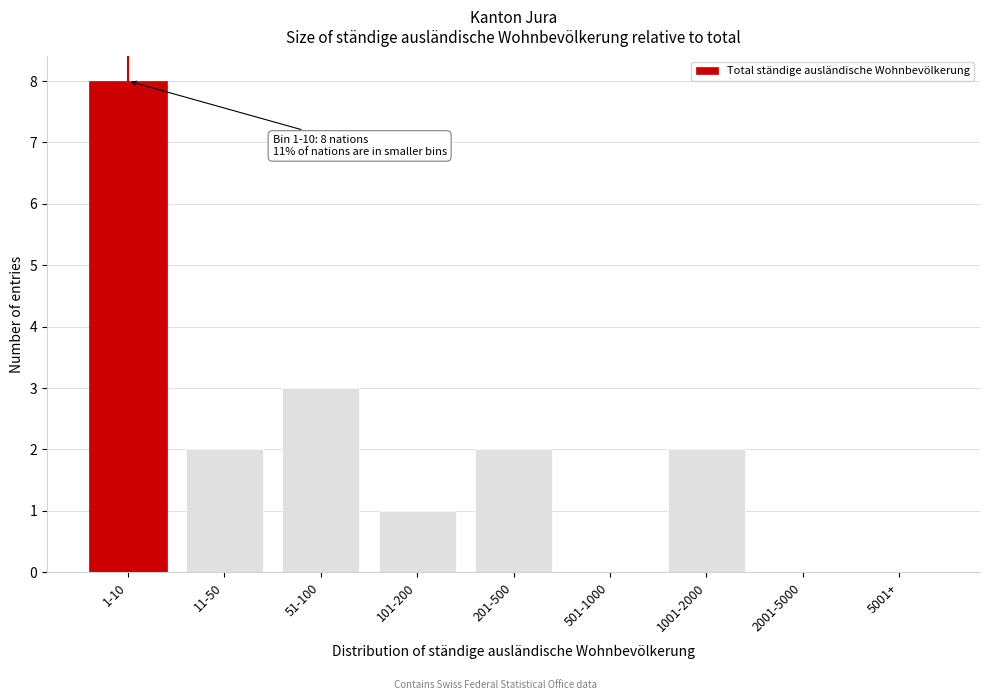

Reading left to right, list all the values displayed in this chart.

1-10=8	11-50=2	51-100=3	101-200=1	201-500=2	501-1000=0	1001-2000=2	2001-5000=0	5001+=0